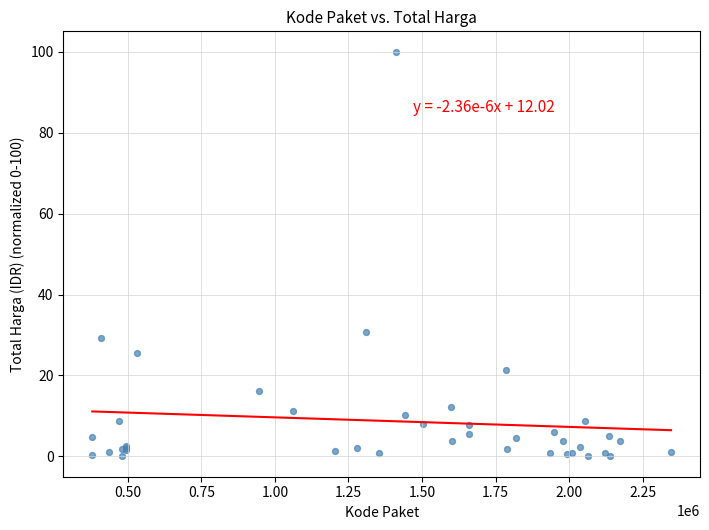

What Y value in the scatter plot is closest to 50?

30.8